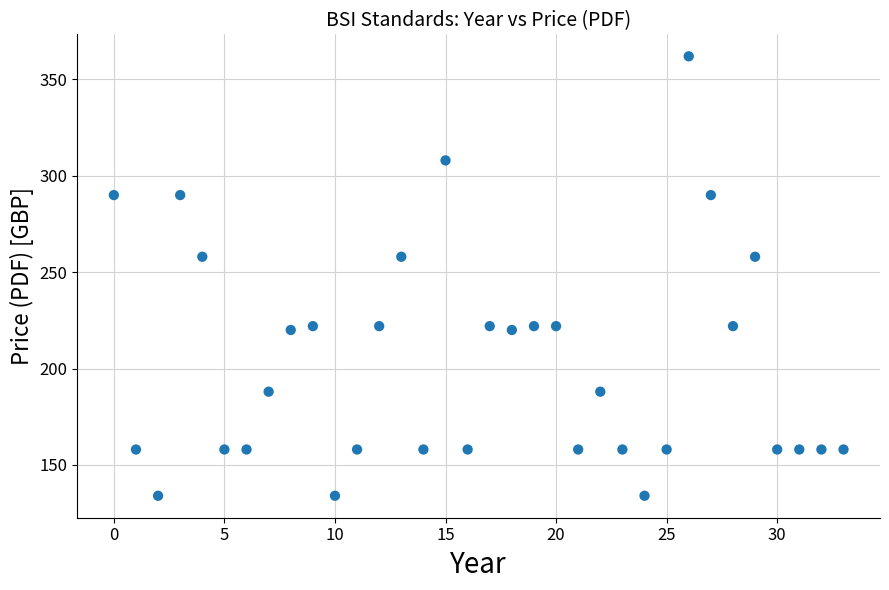

What is the range of Y values (max minus min)?

228